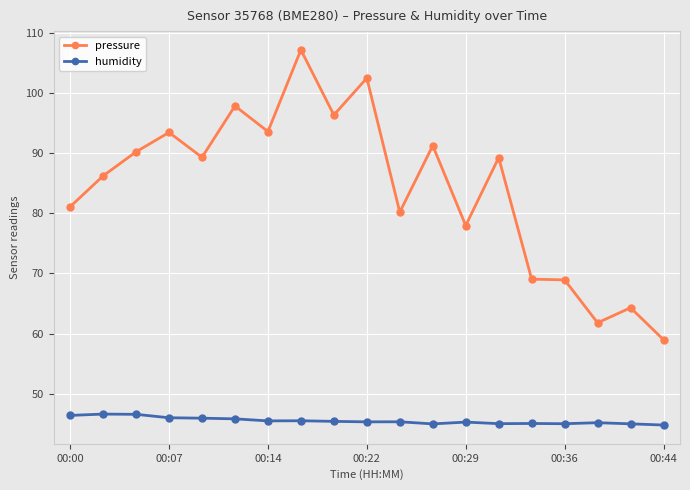

What is the difference between the maximum and minimum values in the humidity series?

1.8